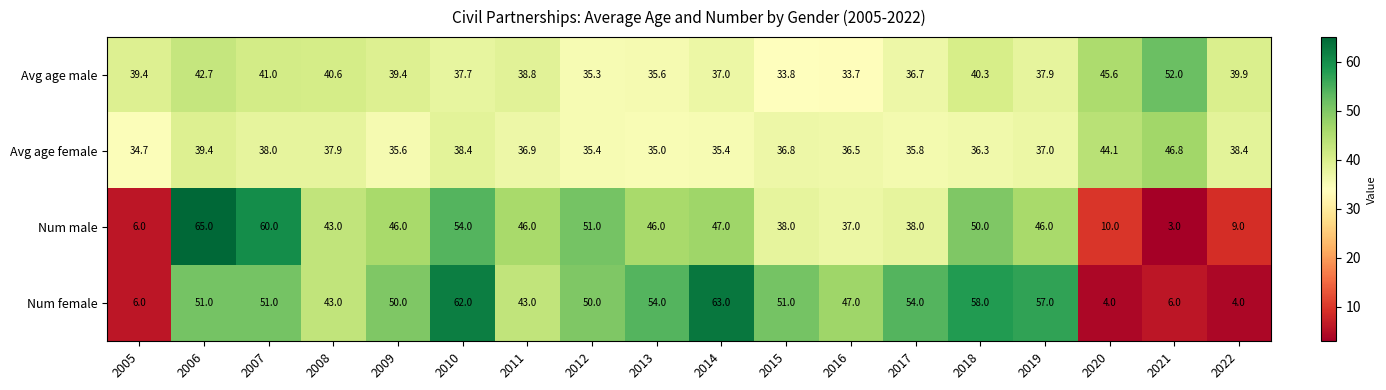

What is the spread (max minus min) of values at 2008?

5.1